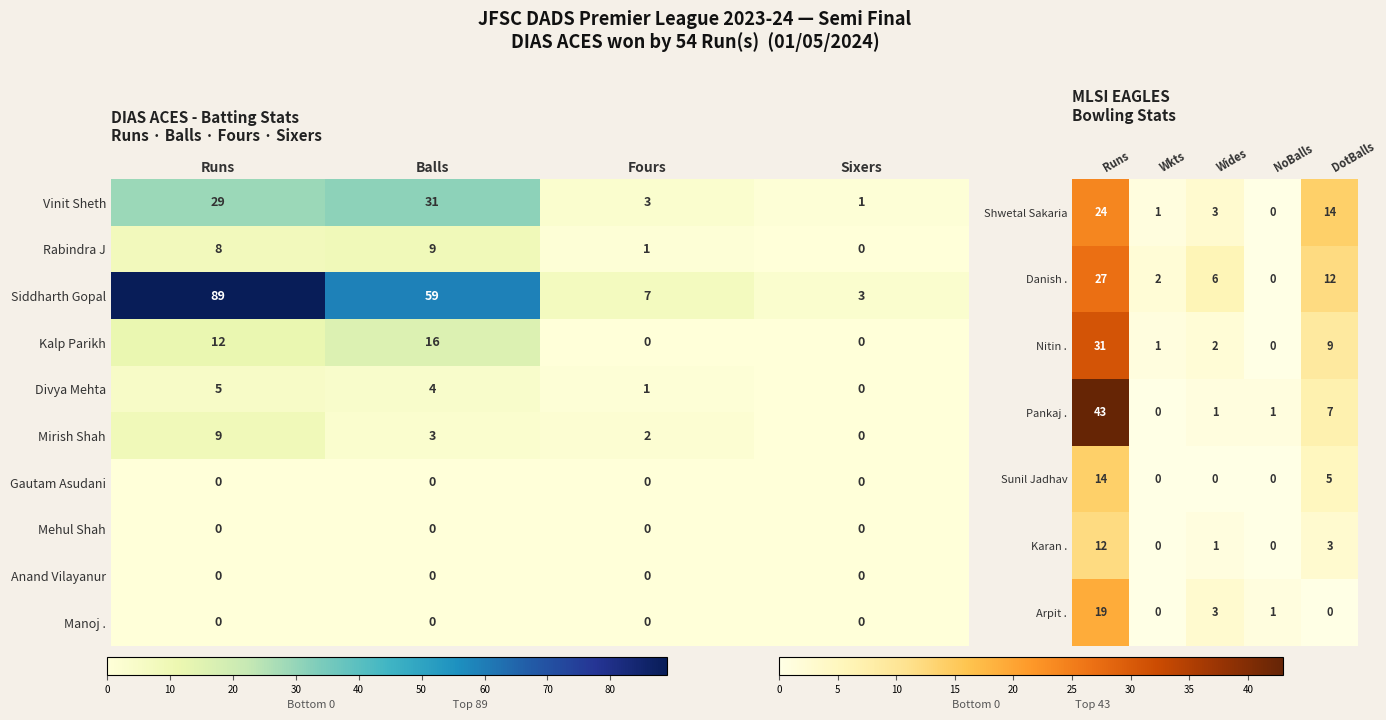

At which category is the sum across all series the highest?

Runs